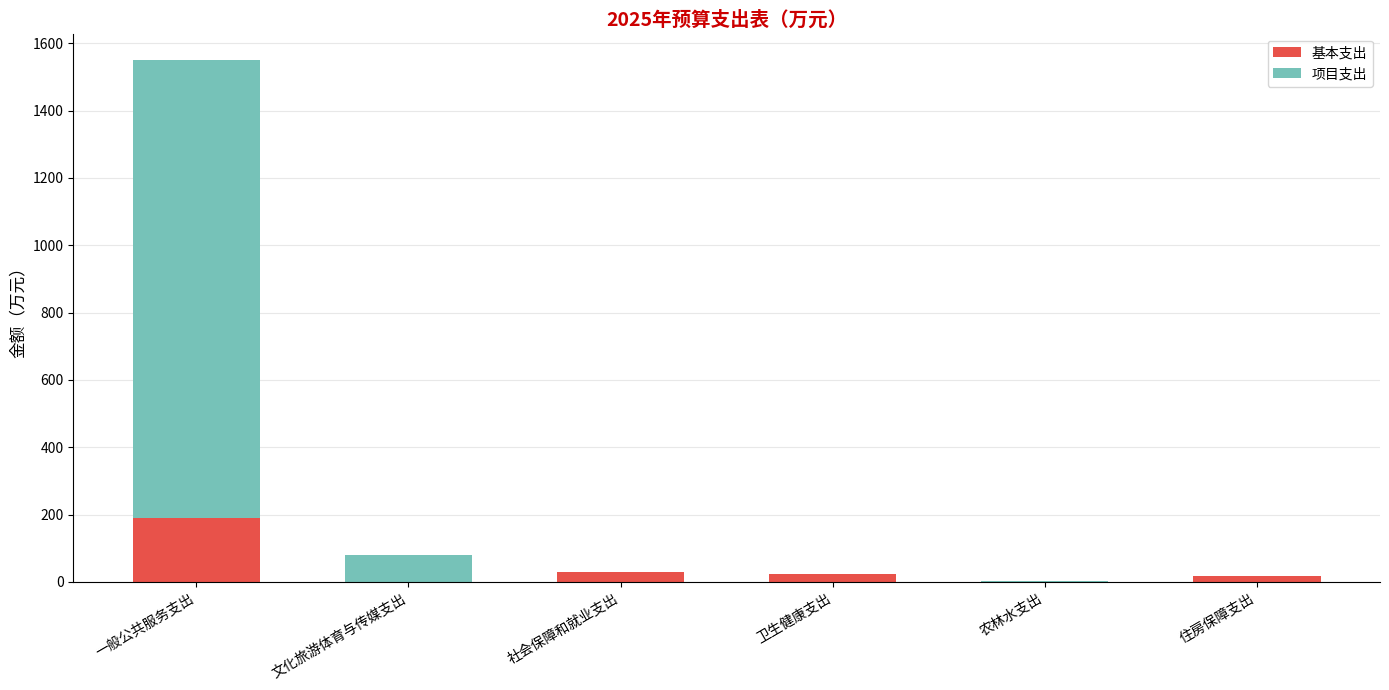

The 基本支出 series shows 190.8 at 一般公共服务支出. True or false?

True